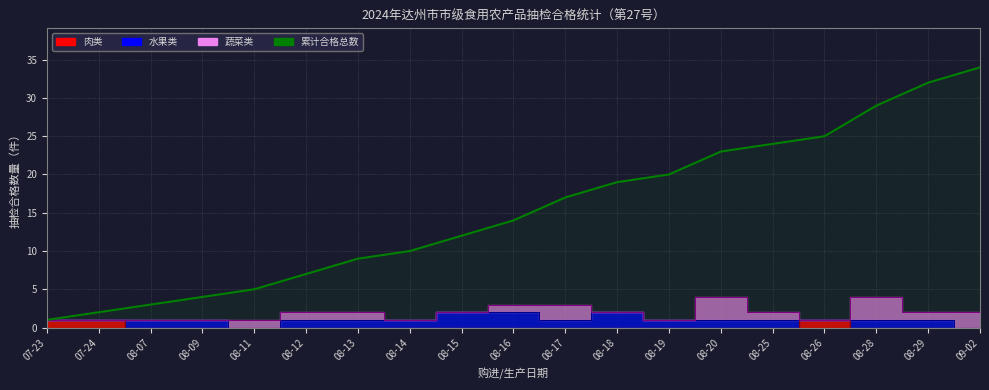

Where does the data first go above 14?

08-17